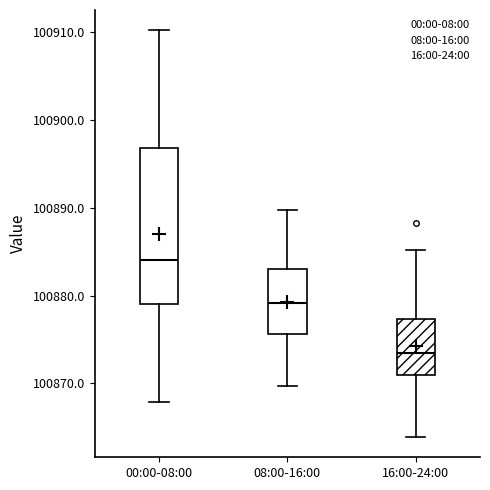

Which box is the tallest, from its lower edge to its upper edge?

00:00-08:00